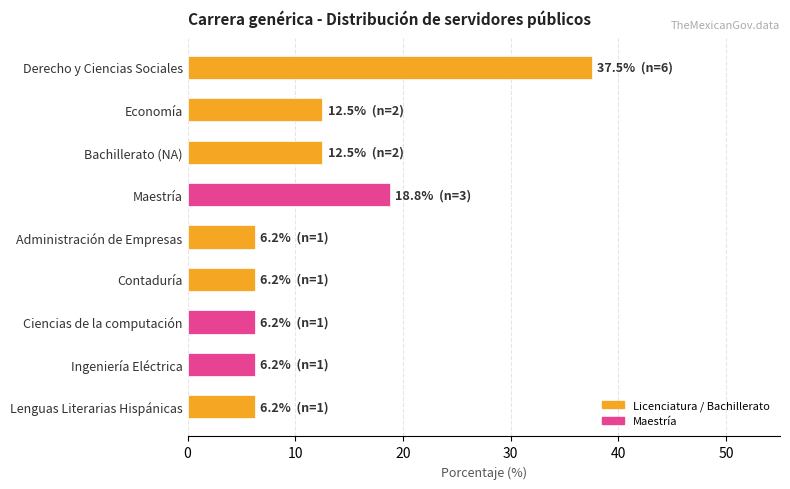

What is the change in value from Maestría to Lenguas Literarias Hispánicas?

-12.5